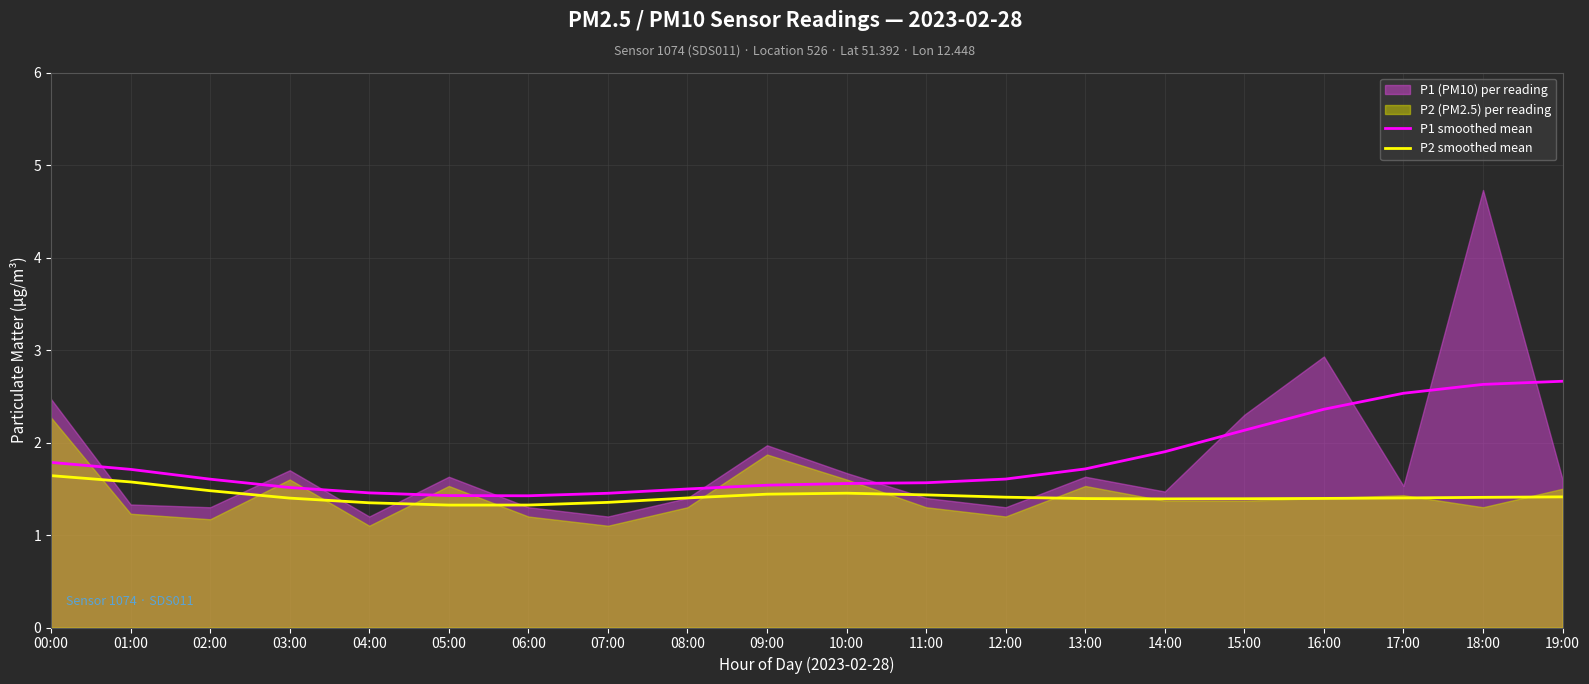

True or false: P2 smoothed mean and P1 smoothed mean intersect in this chart.

False